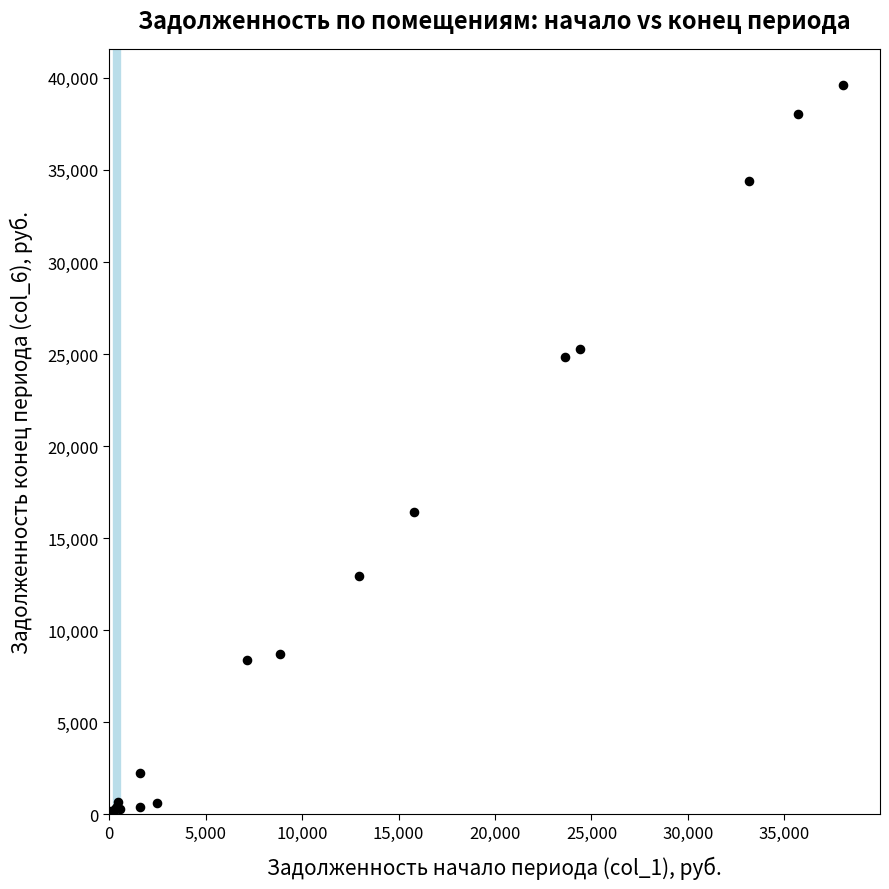

What Y value in the scatter plot is closest to 19797?

16397.7